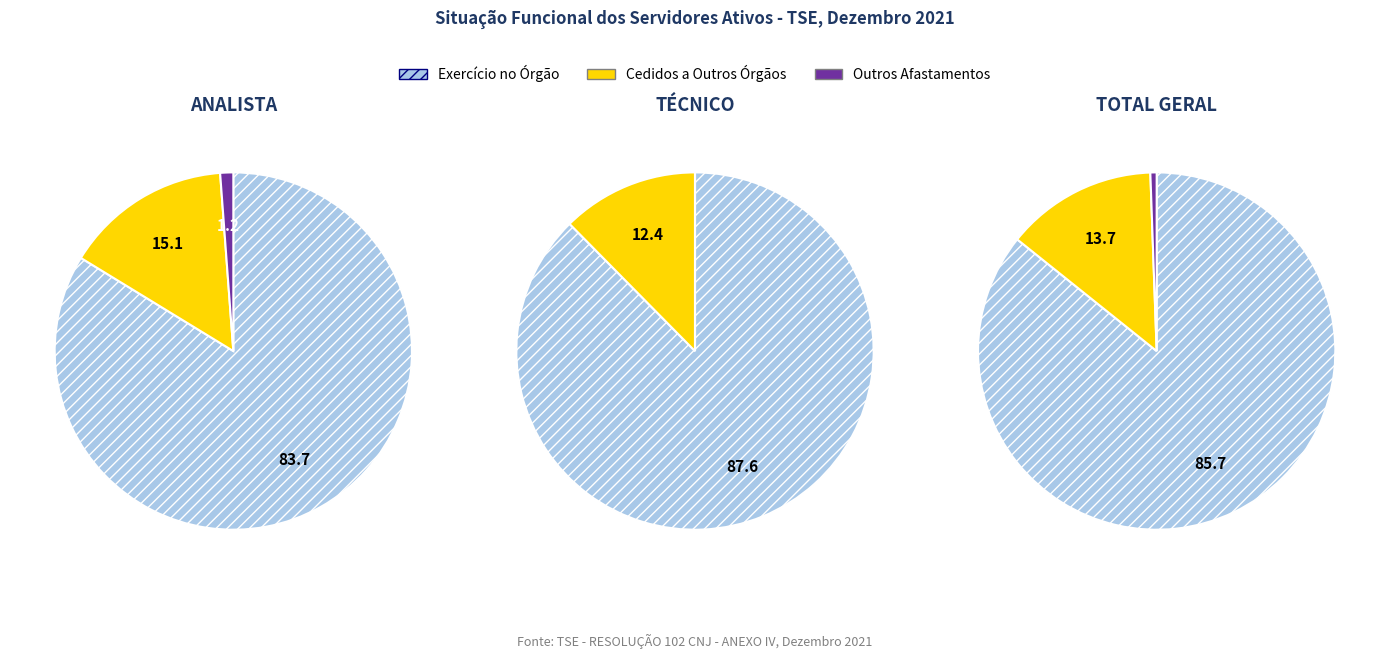

Does TOTAL ANALISTA account for over 50% of the chart?

No